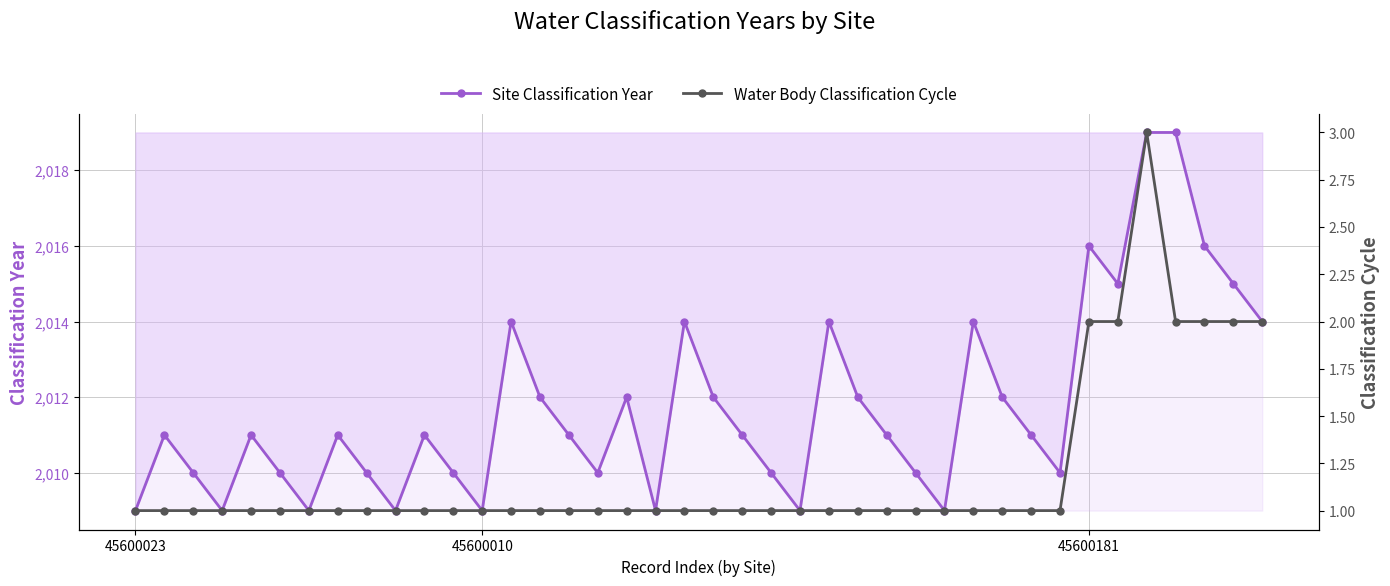

List the series in order of their peak value, highest first.

Site Classification Year, Water Body Classification Cycle